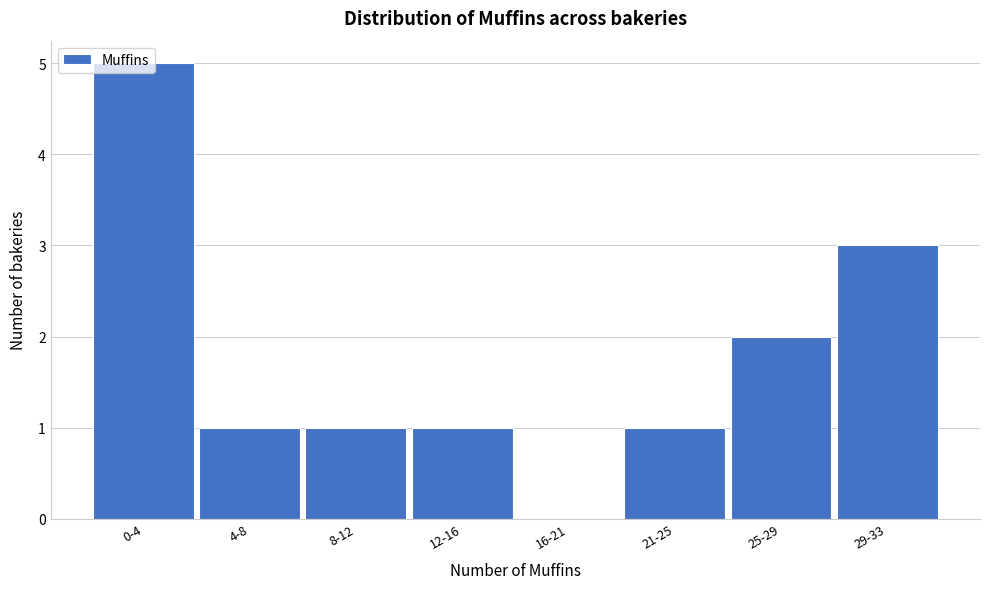

The chart shows a value of 1 at 29-33. True or false?

False